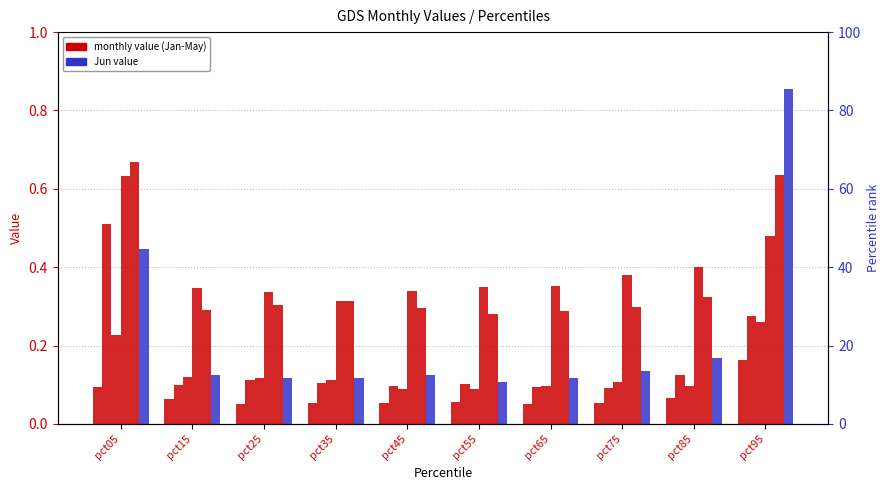

Reading left to right, extract all data points from this chart.

Jan: 0.1	0.1	0.1	0.1	0.1	0.1	0.1	0.1	0.1	0.2
Feb: 0.5	0.1	0.1	0.1	0.1	0.1	0.1	0.1	0.1	0.3
Mar: 0.2	0.1	0.1	0.1	0.1	0.1	0.1	0.1	0.1	0.3
Apr: 0.6	0.3	0.3	0.3	0.3	0.3	0.4	0.4	0.4	0.5
May: 0.7	0.3	0.3	0.3	0.3	0.3	0.3	0.3	0.3	0.6
Jun: 0.4	0.1	0.1	0.1	0.1	0.1	0.1	0.1	0.2	0.9